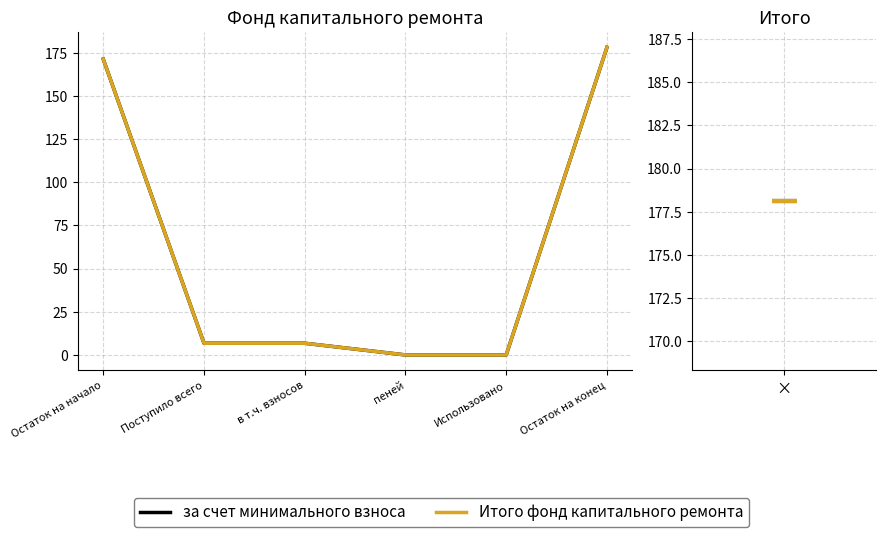

What position from the left is Использовано?

5